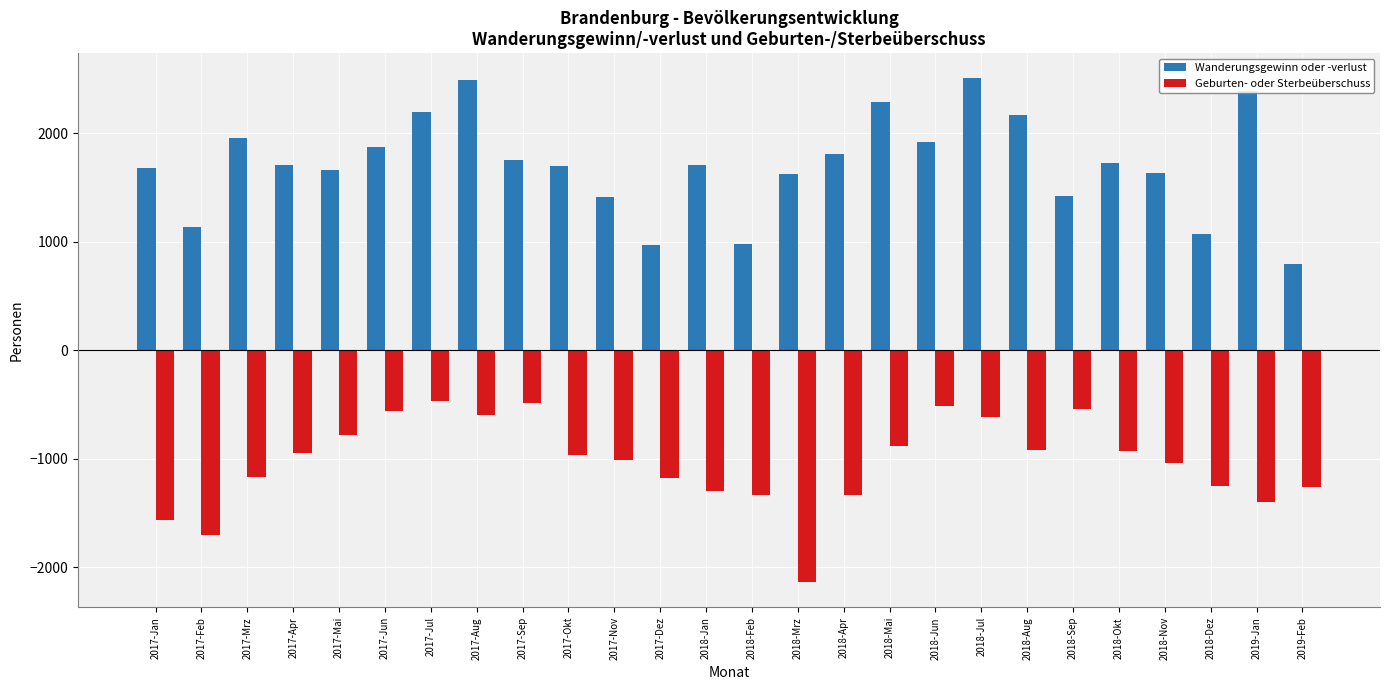

How many bars are there in each group?

2